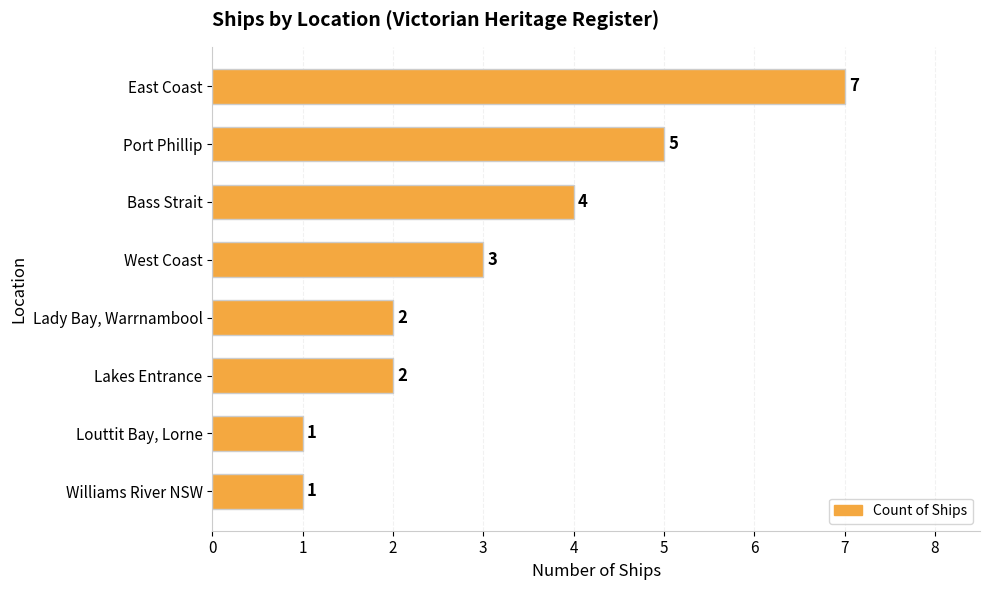

What is the change in value from Port Phillip to Lakes Entrance?

-3